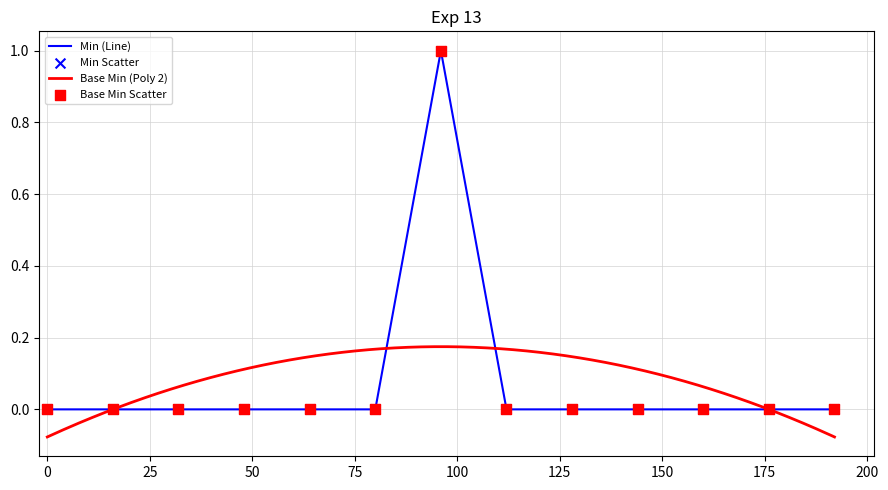

Which series has the largest total across all categories?

Min